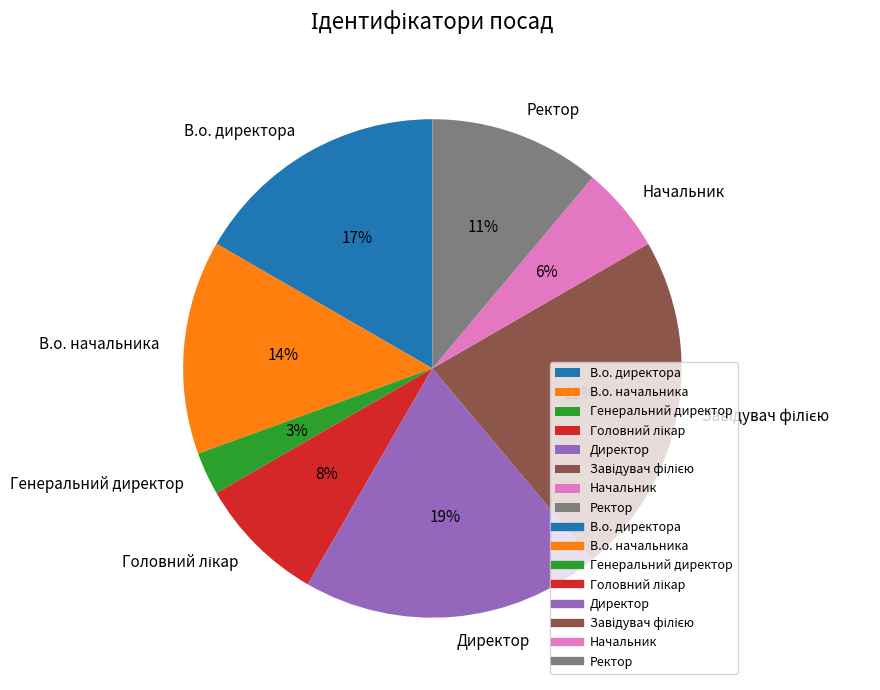

Is it true that Ректор is 11% of the pie?

True